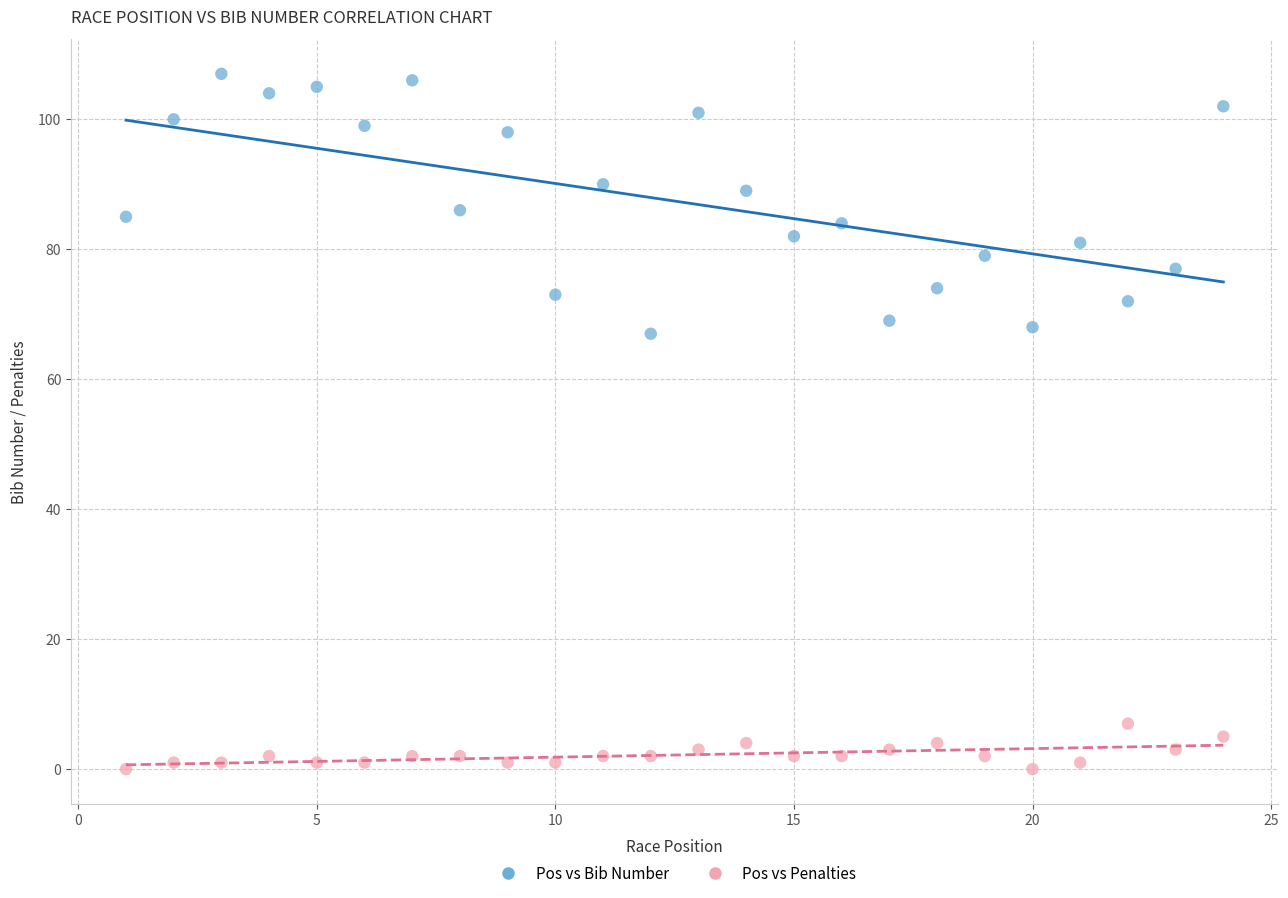

Across all data points, what is the range of Y values (max minus min)?

107